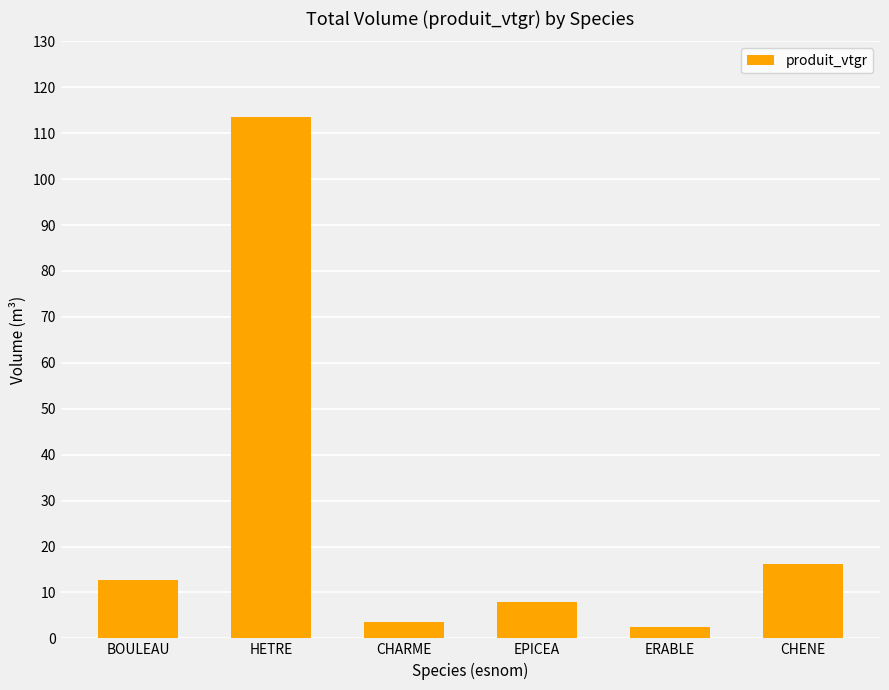

What is the change in value from HETRE to CHARME?

-110.1